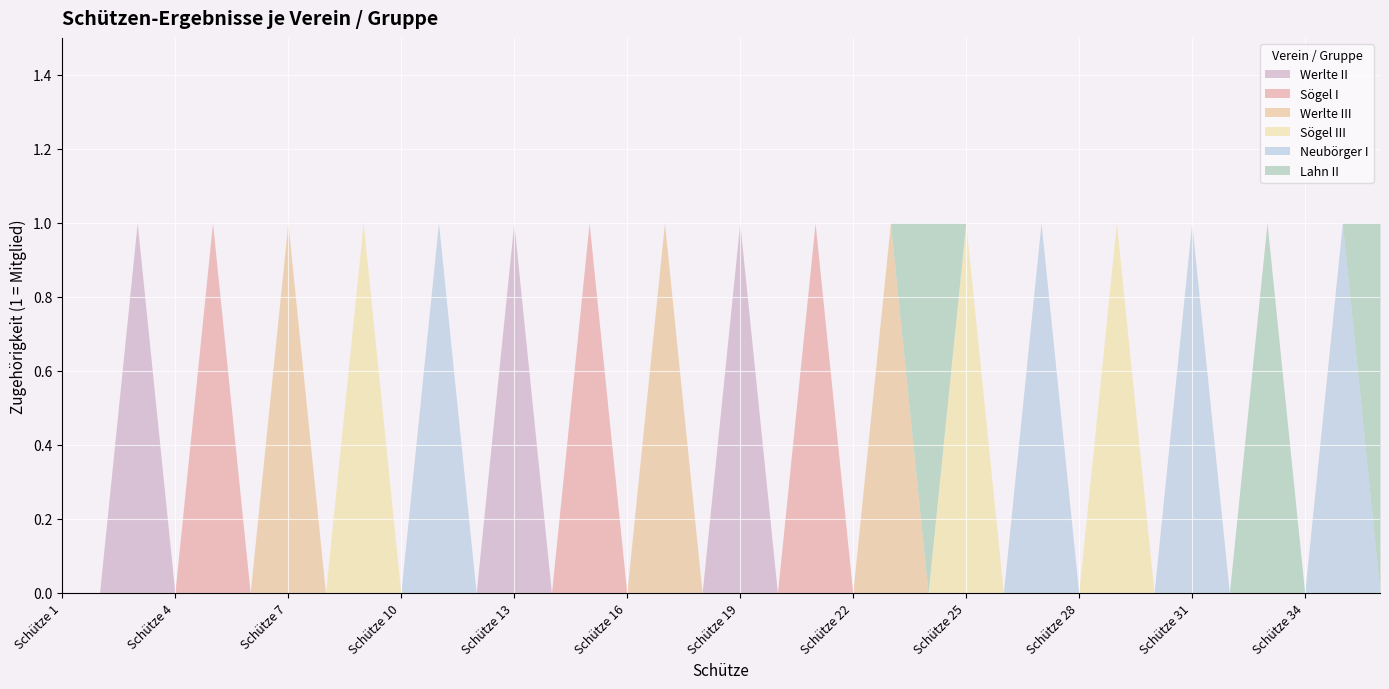

What are all the series names shown in the legend?

Werlte II, Sögel I, Werlte III, Sögel III, Neubörger I, Lahn II